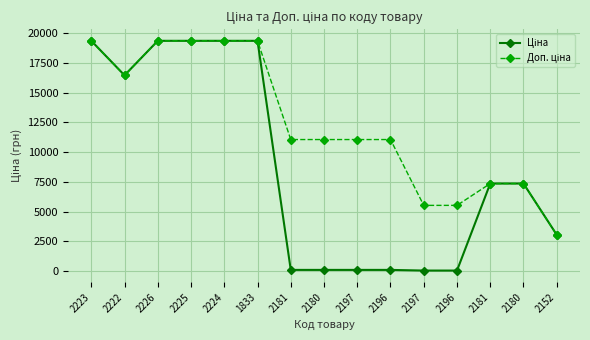

Rank the series by their average value, from highest to lowest.

Доп. ціна, Ціна